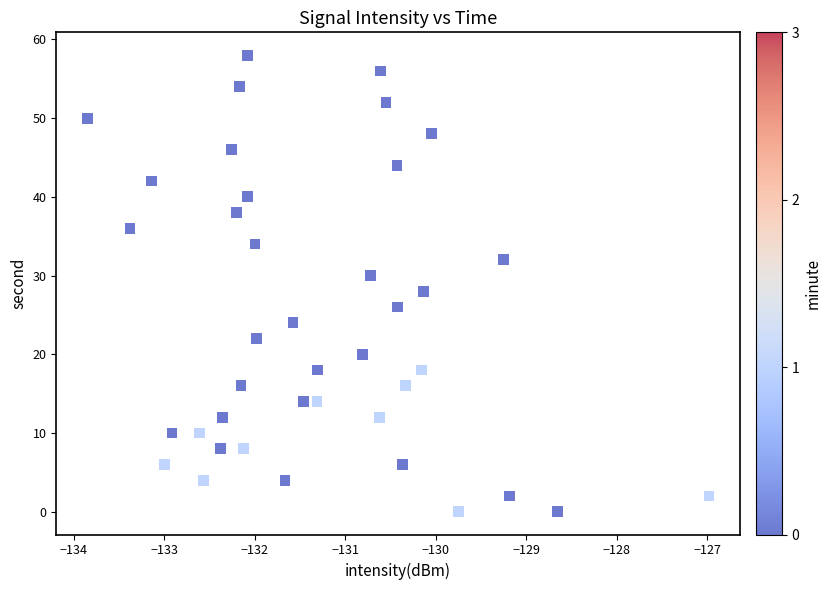

What is the range of Y values (max minus min)?

58